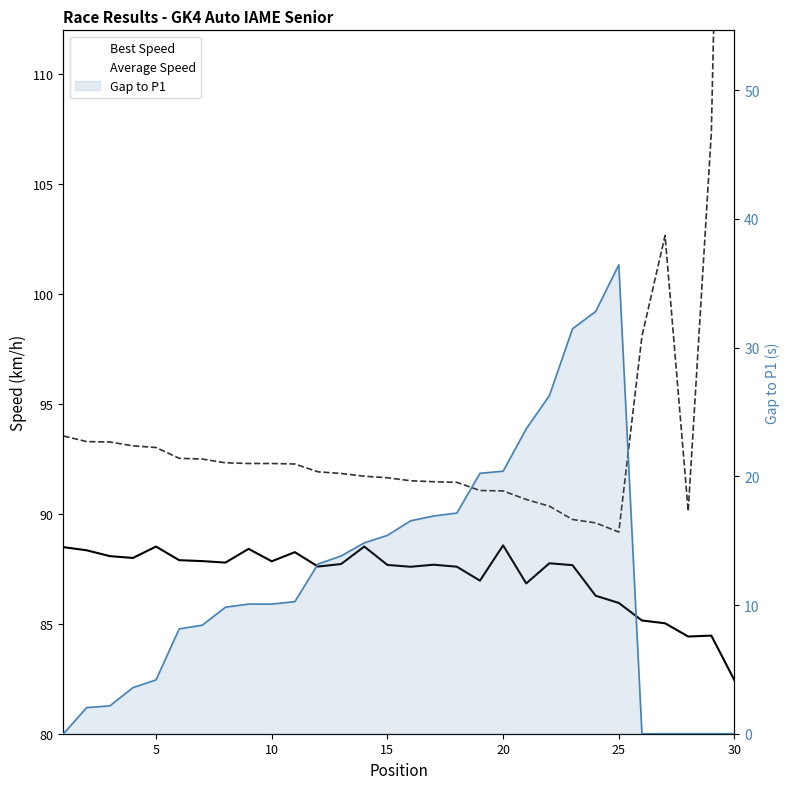

True or false: Best Speed and Average Speed intersect in this chart.

False